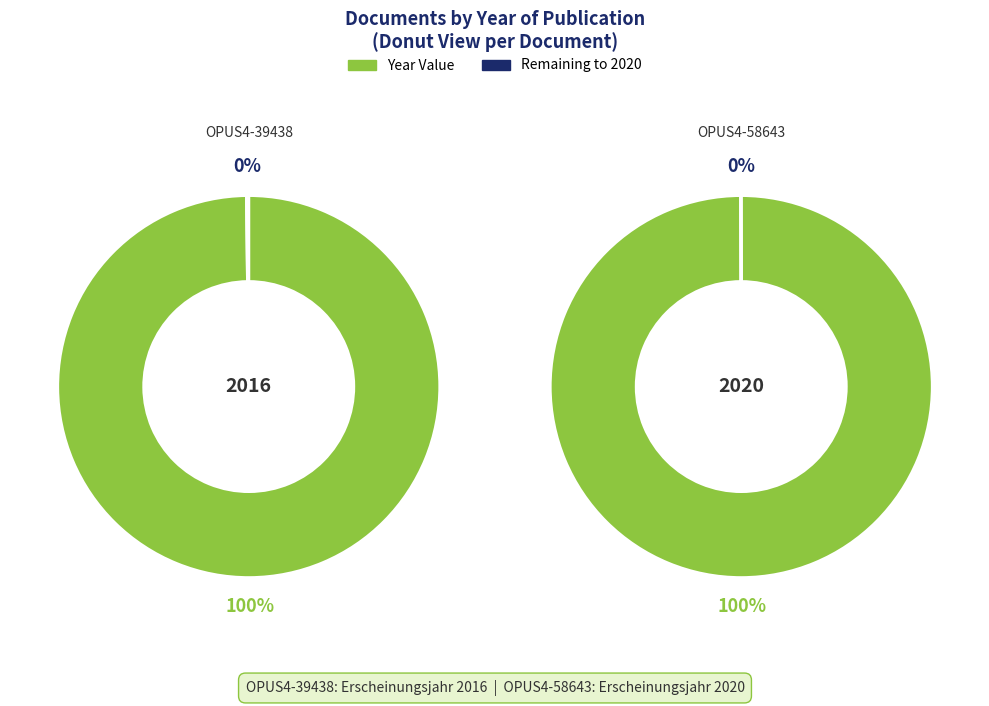

Rank the categories by value from highest to lowest.

OPUS4-58643, OPUS4-39438